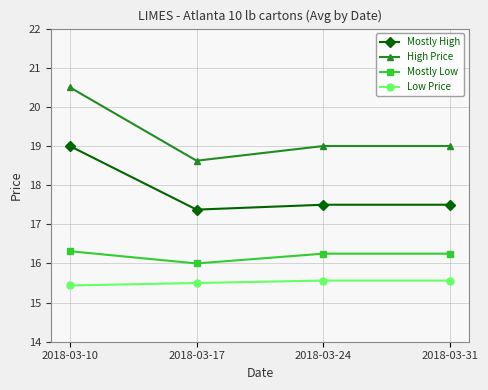

Does the chart have visible grid lines?

Yes